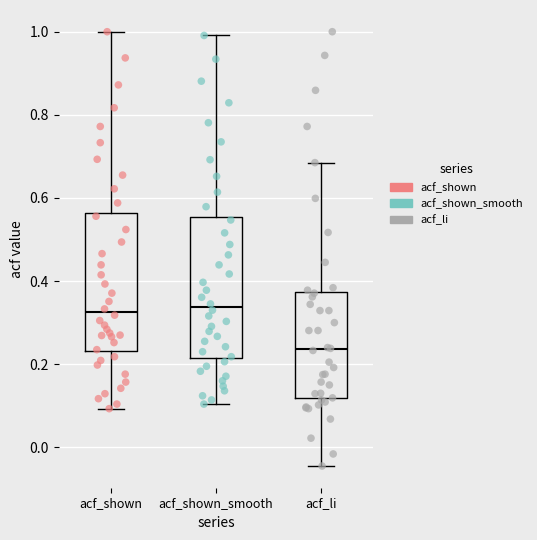

Reading left to right, read every box against the y-axis: the position of its median line, the range the box covers, and the ends of its whiskers. The values are not printed on the chart, so give them approximately, as read against the axis.

acf_shown: median 0.32, box 0.24 to 0.56, whiskers 0.10 to 1.00
acf_shown_smooth: median 0.34, box 0.22 to 0.56, whiskers 0.10 to 1.00
acf_li: median 0.24, box 0.12 to 0.38, whiskers -0.04 to 0.68